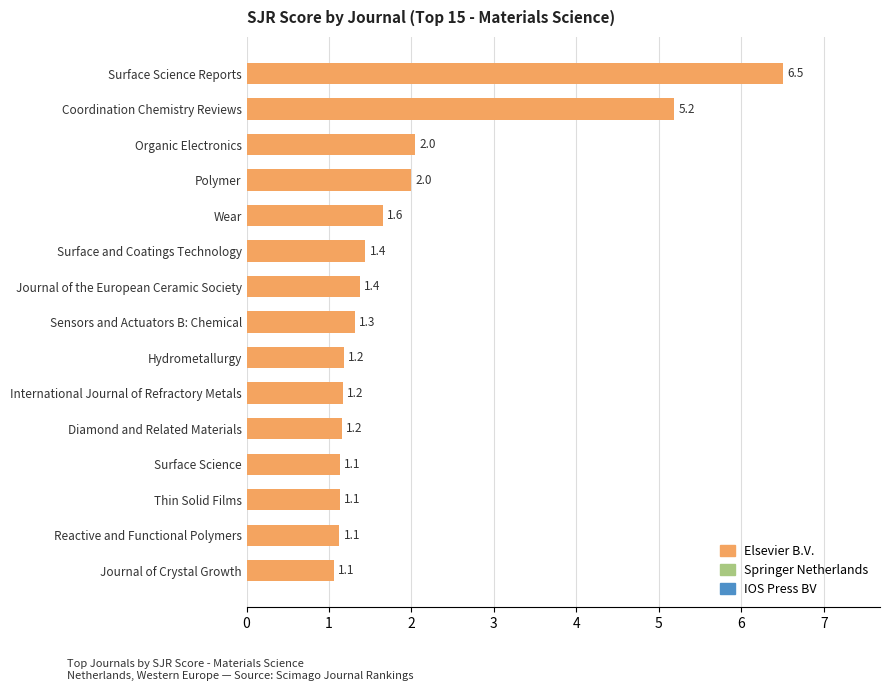

Read the value at Hydrometallurgy.

1.2